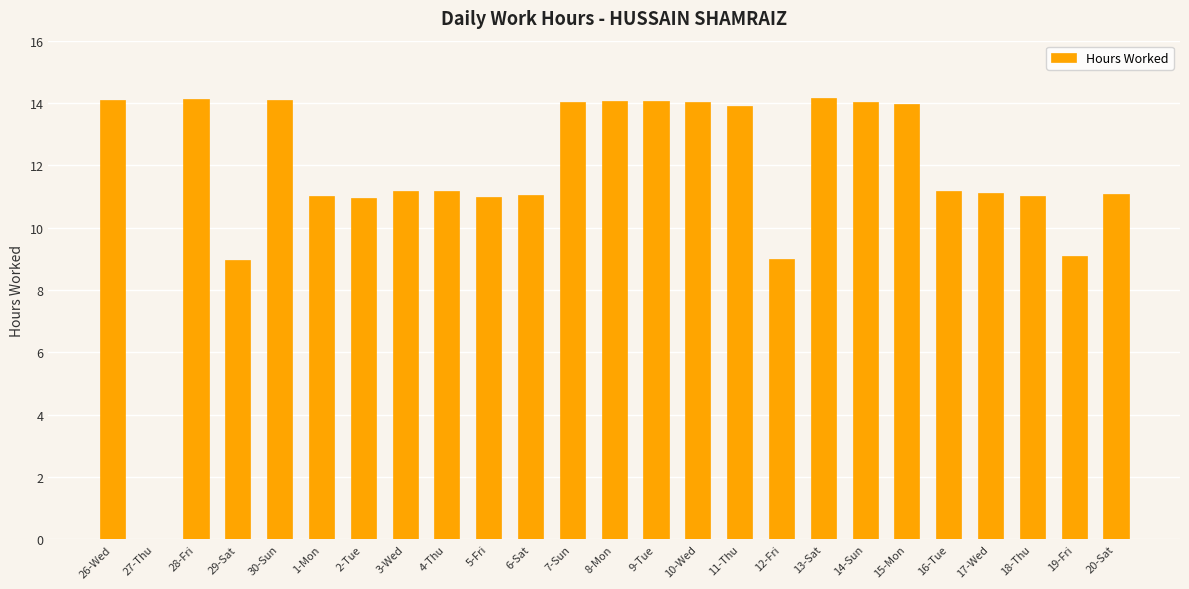

What is the change in value from 1-Mon to 13-Sat?

+3.1